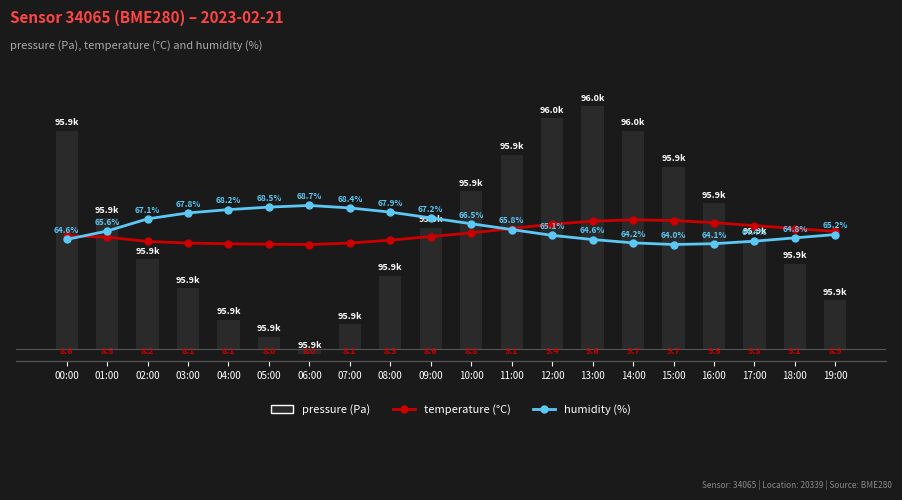

What are all the series names shown in the legend?

pressure, temperature, humidity